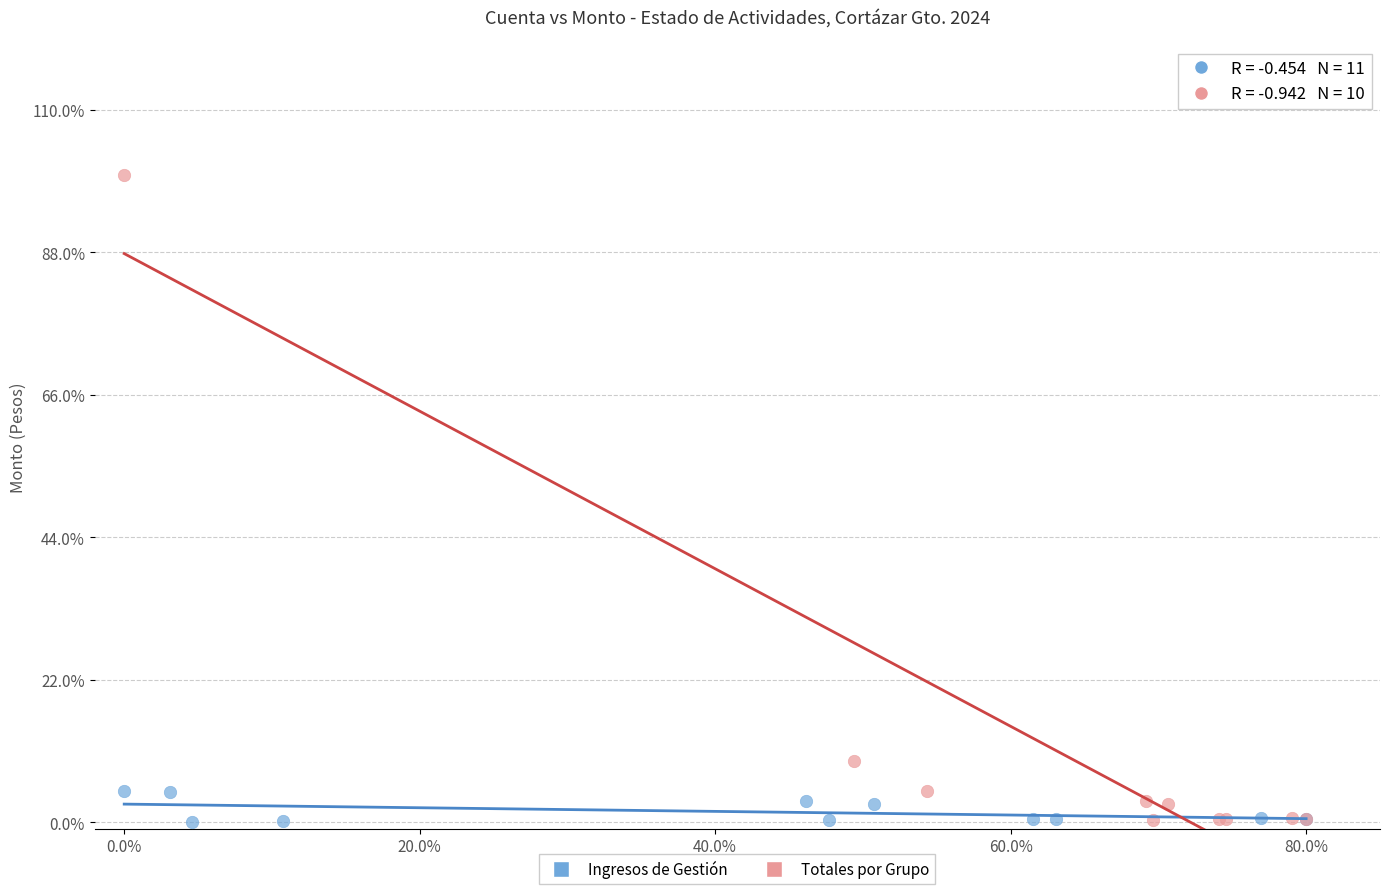

Which series contains the highest Y value?

Totales por Grupo